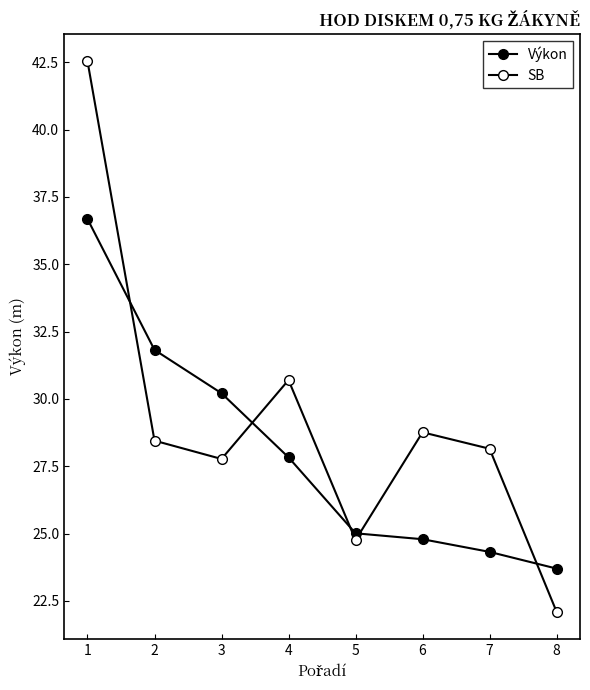

What is the sum of all SB values?

233.2